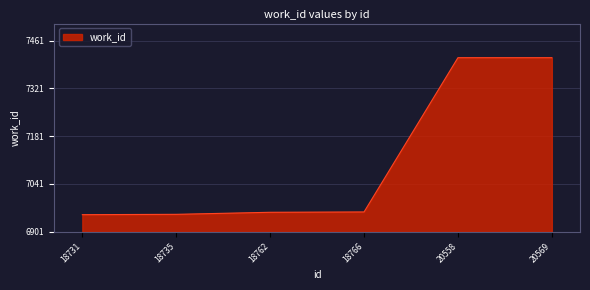

Approximately how many times larger is the value at 20558 compared to 18731?

1.1